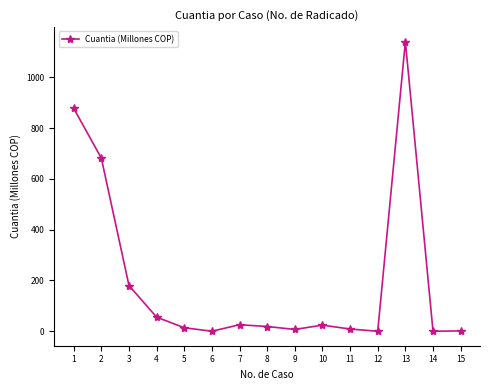

How many values exceed 18?

8